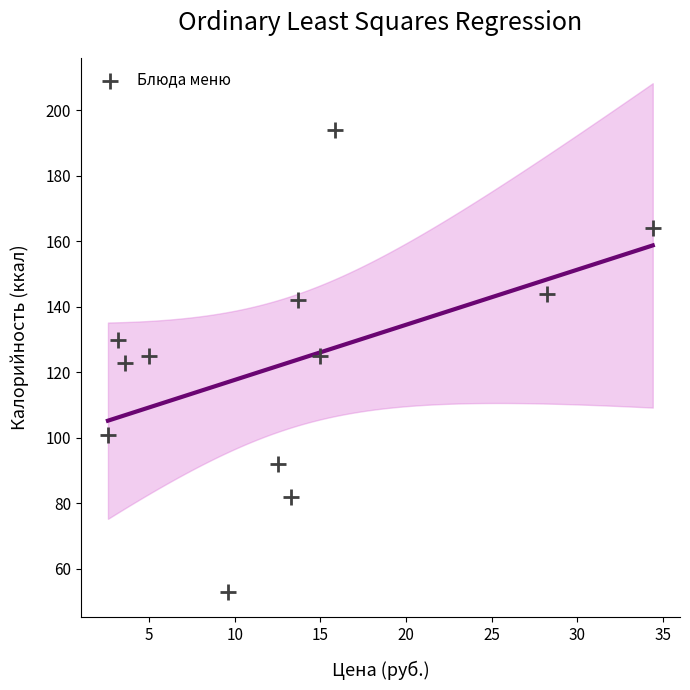

What is the range of Y values (max minus min)?

141